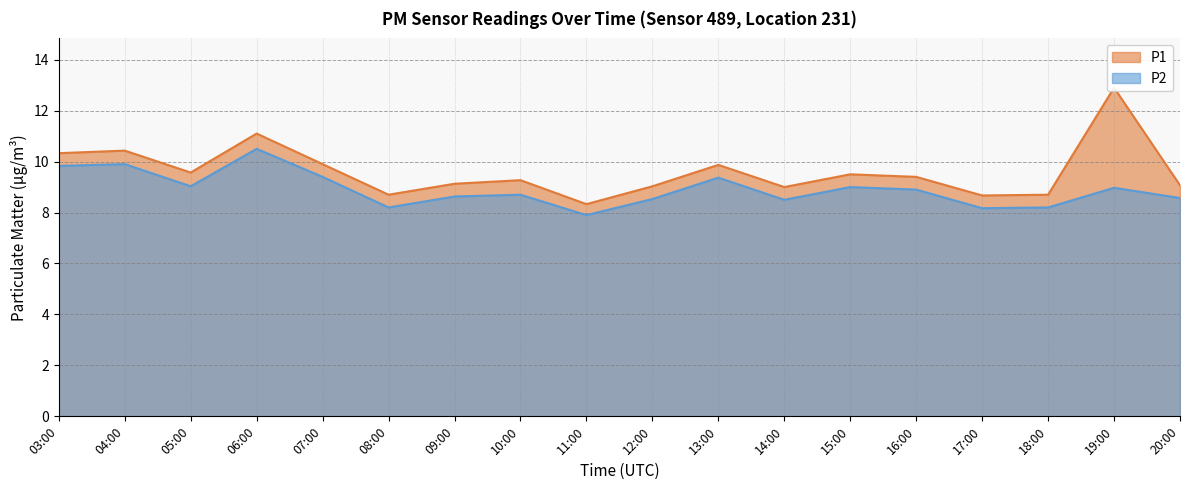

What are all the series names shown in the legend?

P1, P2